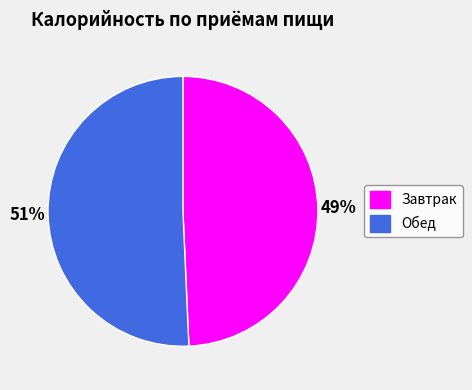

Do Обед and Завтрак together represent more than half of the pie?

Yes